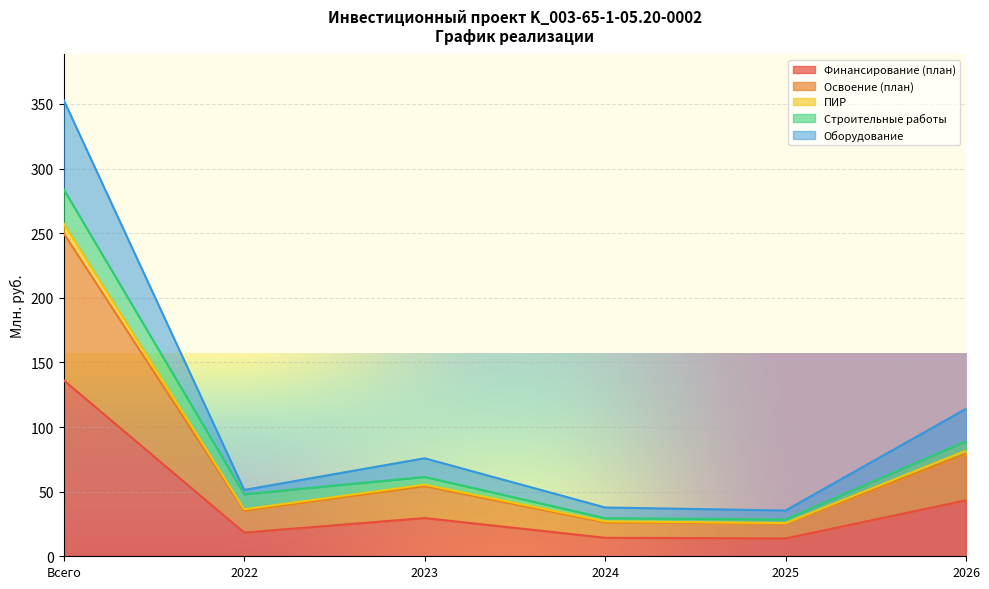

True or false: Оборудование and Освоение (план) cross at least once.

False